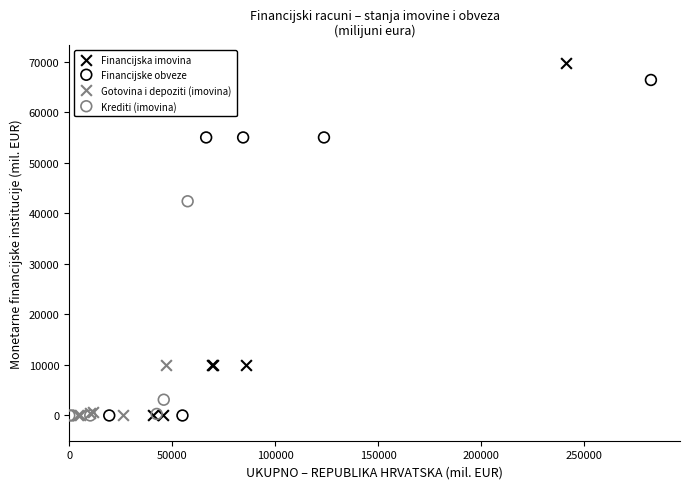

Which series contains the highest Y value?

Financijska imovina